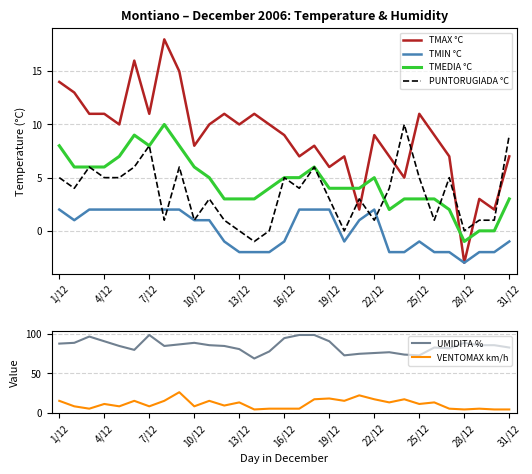

Is it true that TMEDIA °C equals 4 at 19/12?

True